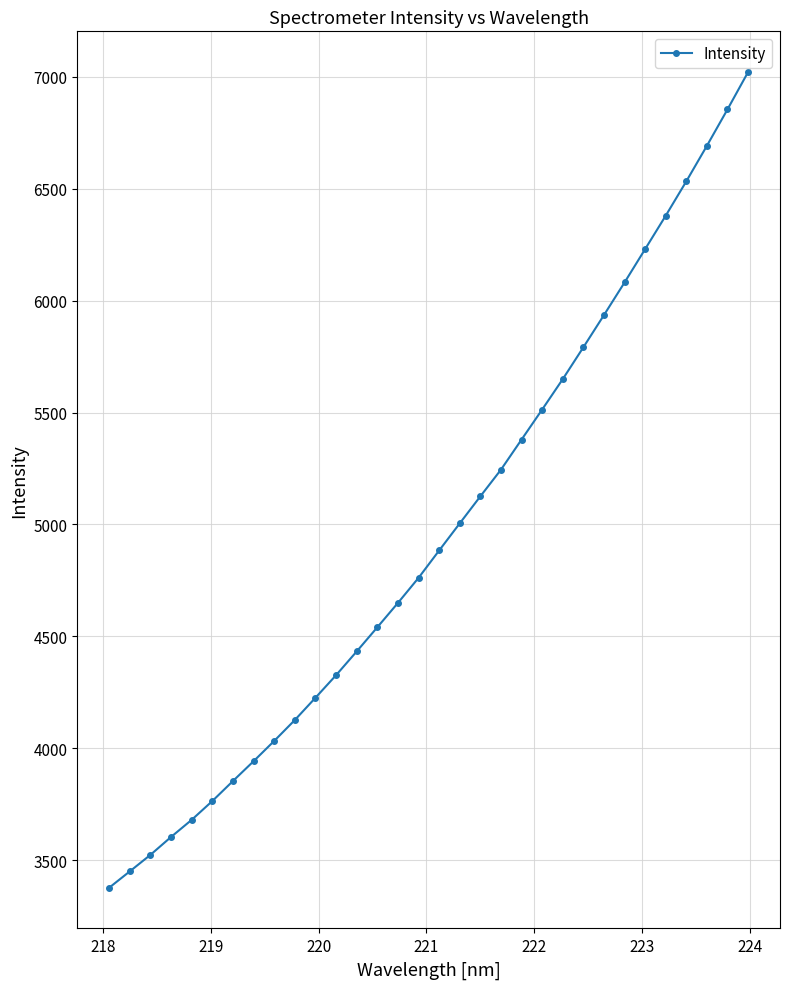

What is the minimum value shown in the chart?

3377.1